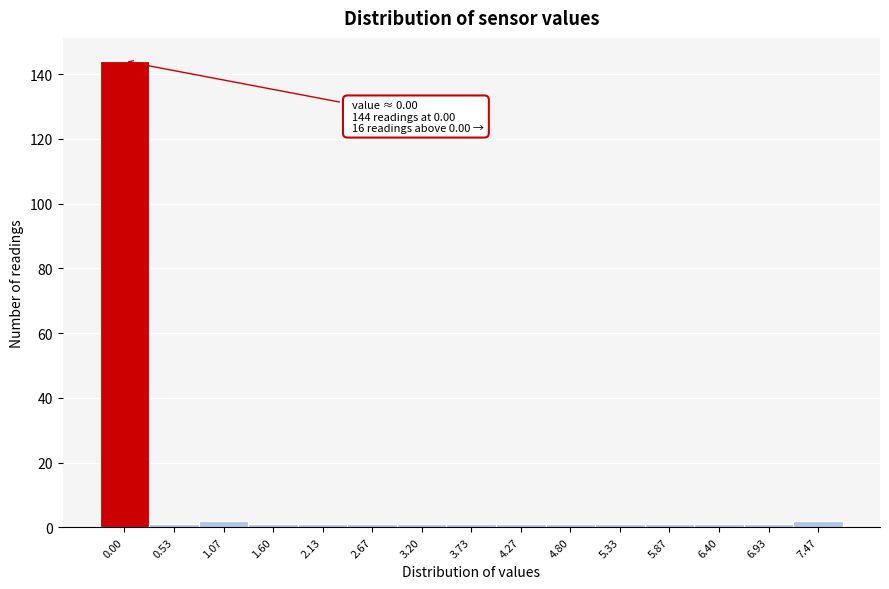

Reading left to right, extract all data points from this chart.

0.00=144	0.53=1	1.07=2	1.60=1	2.13=1	2.67=1	3.20=1	3.73=1	4.27=1	4.80=1	5.33=1	5.87=1	6.40=1	6.93=1	7.47=2